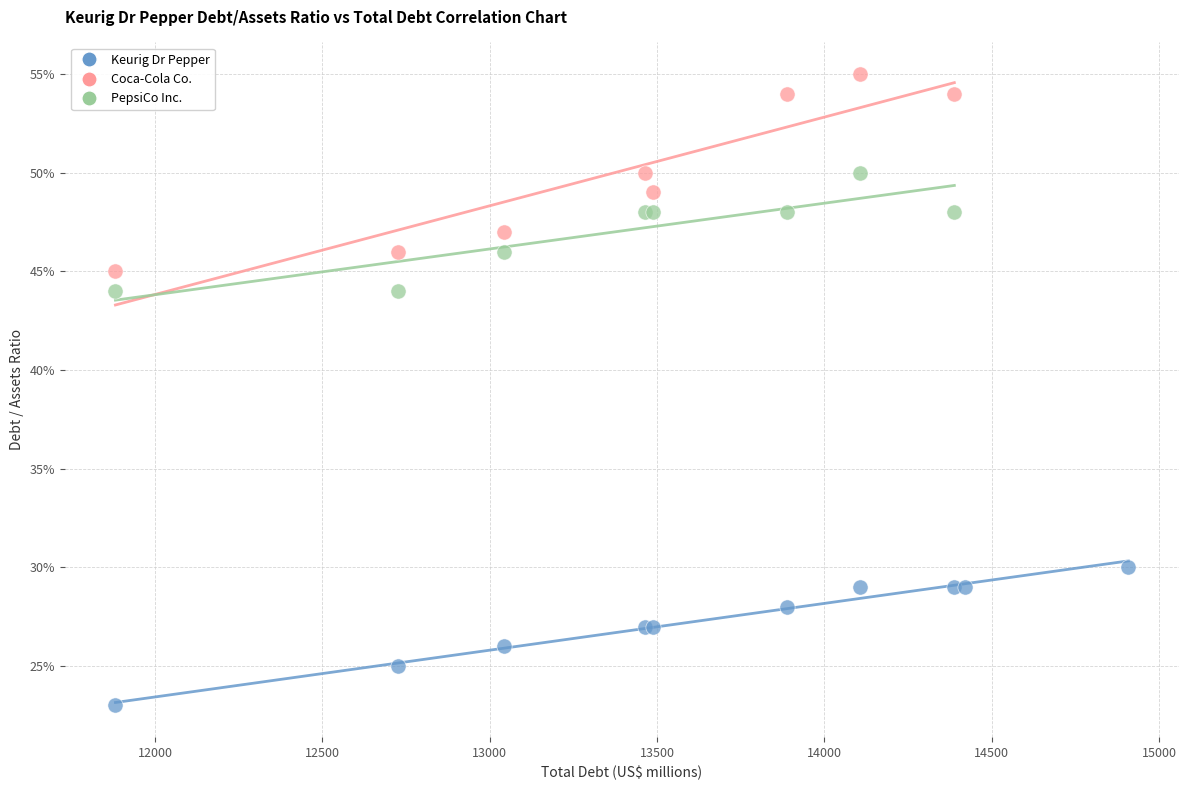

Which series contains the lowest Y value?

Keurig Dr Pepper